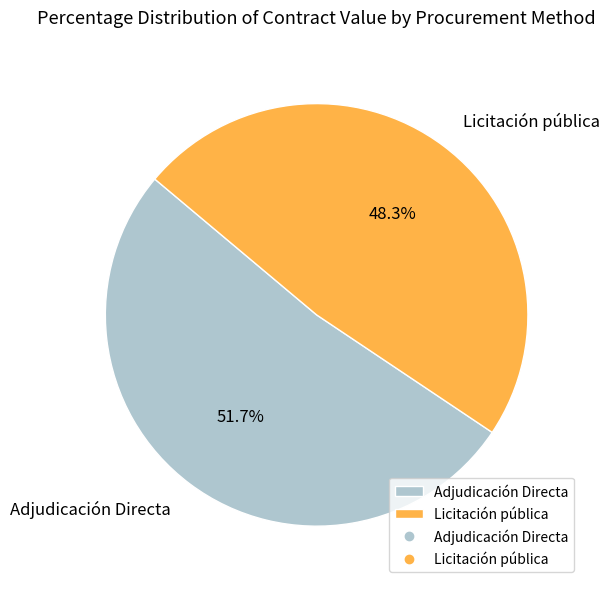

The Licitación pública slice represents 14% of the pie. True or false?

False